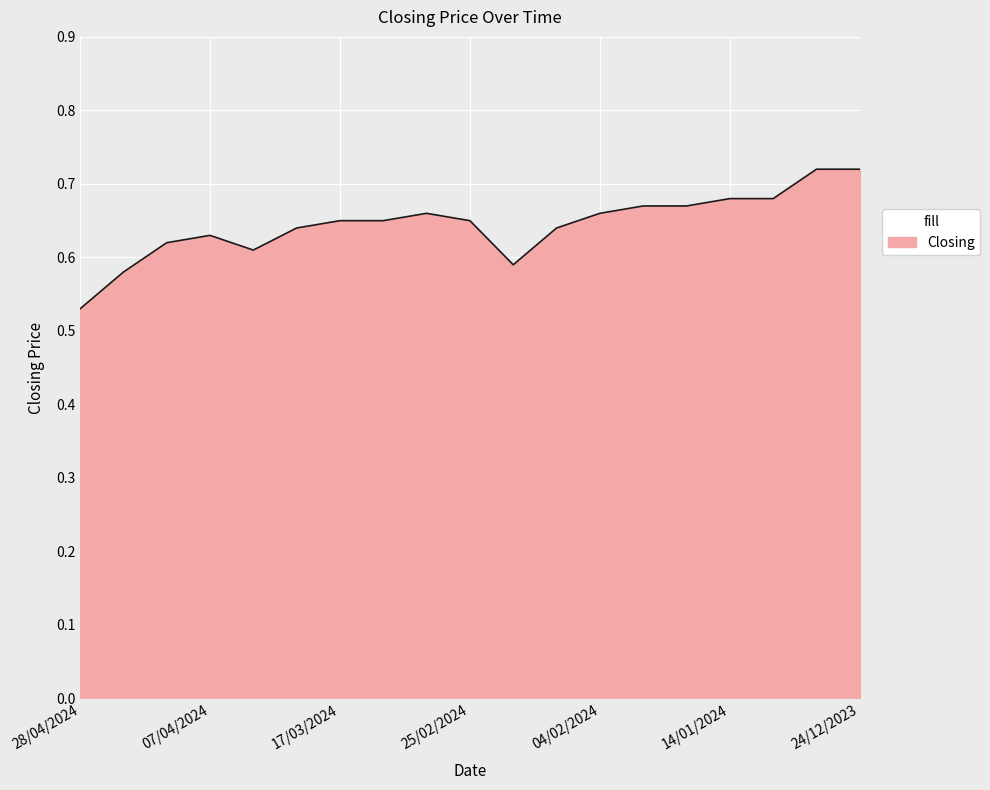

True or false: the data has more than 1 interior local peaks.

True